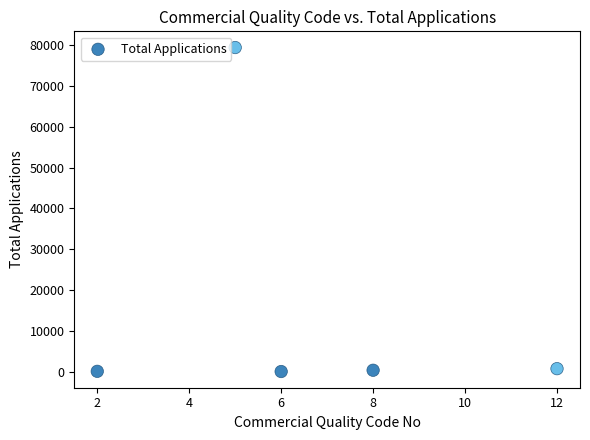

What is the range of Y values (max minus min)?

79475